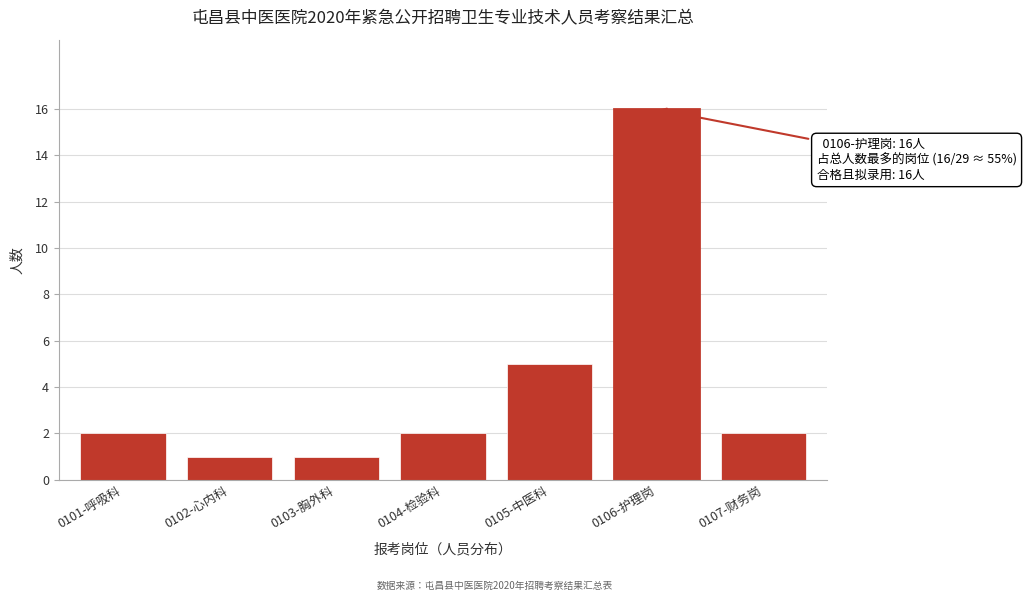

Reading left to right, extract all data points from this chart.

2	1	1	2	5	16	2